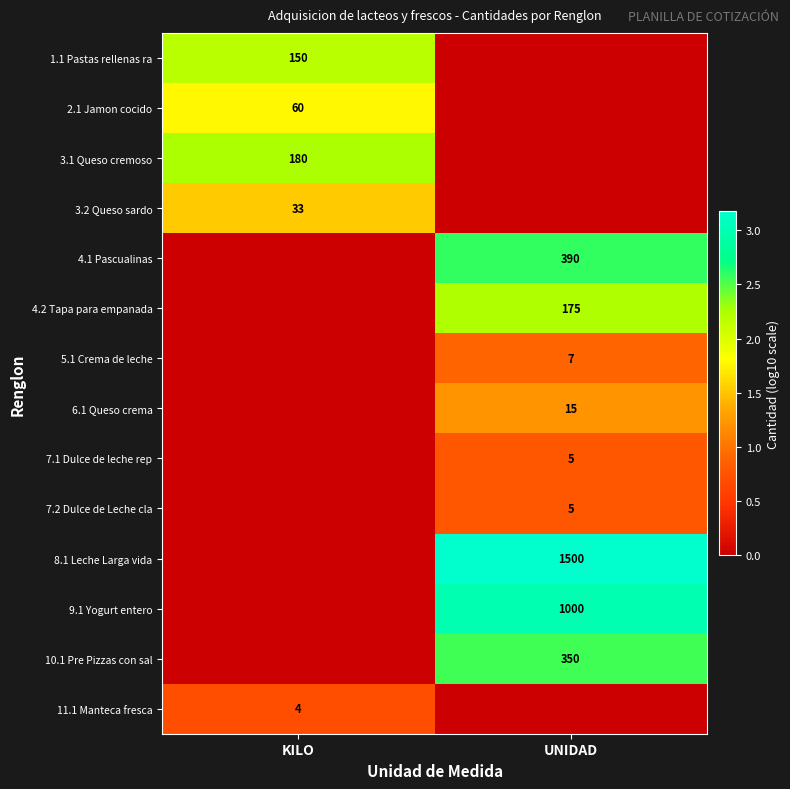

The 6.1 Queso crema series shows 24 at UNIDAD. True or false?

False